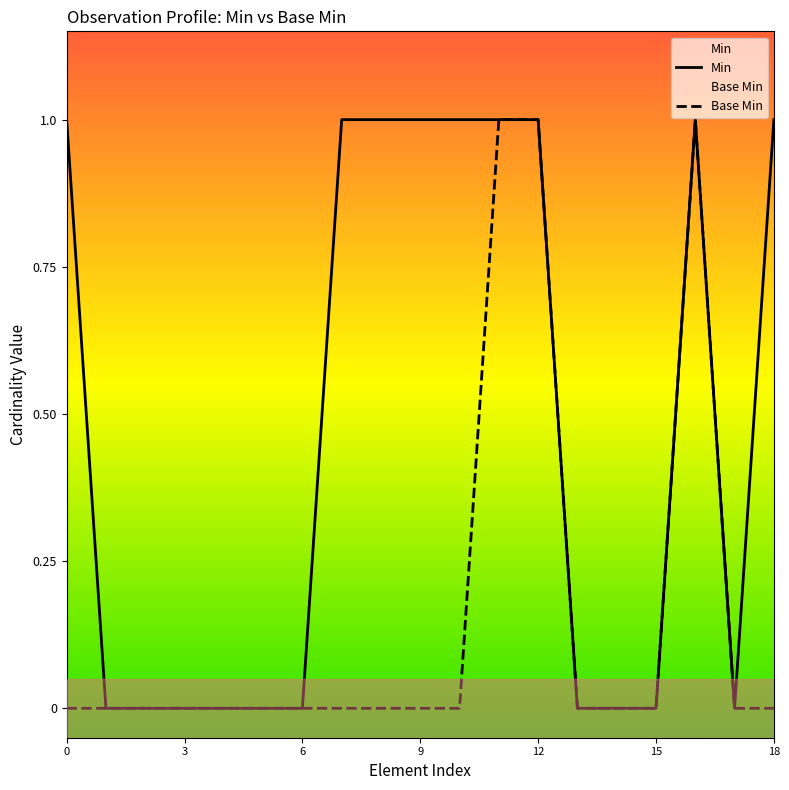

List the series in order of their overall mean, highest first.

Min, Base Min